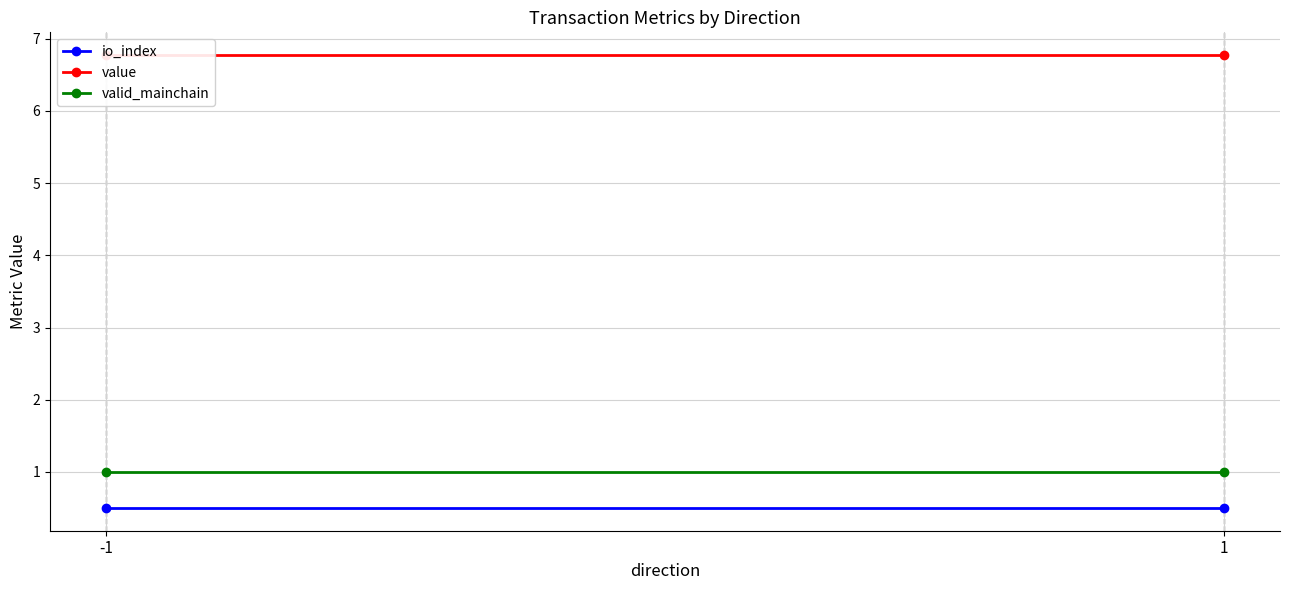

Which series changed the most between -1 and 1?

io_index